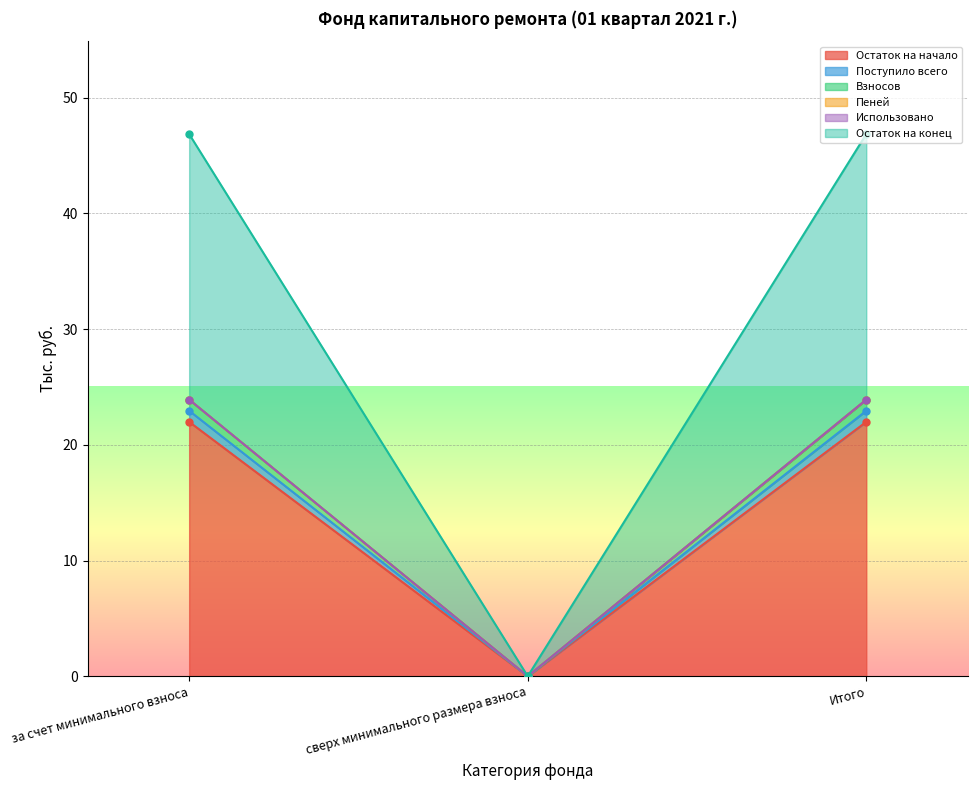

What is the difference between the highest and lowest values at за счет минимального взноса?

1.9